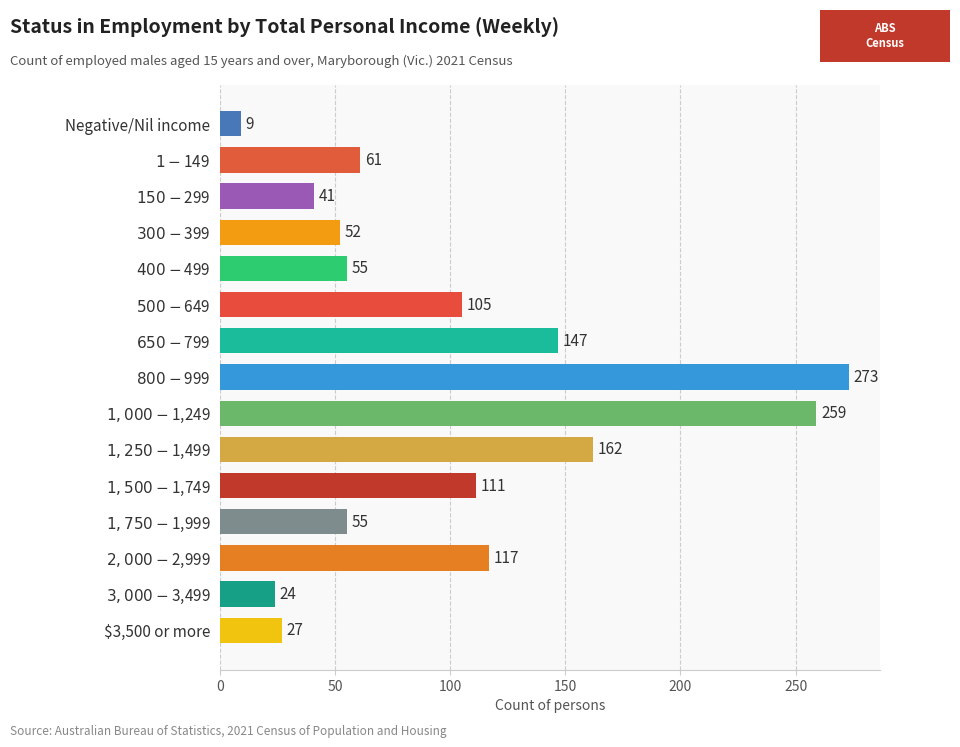

Count the number of data series in this chart.

1